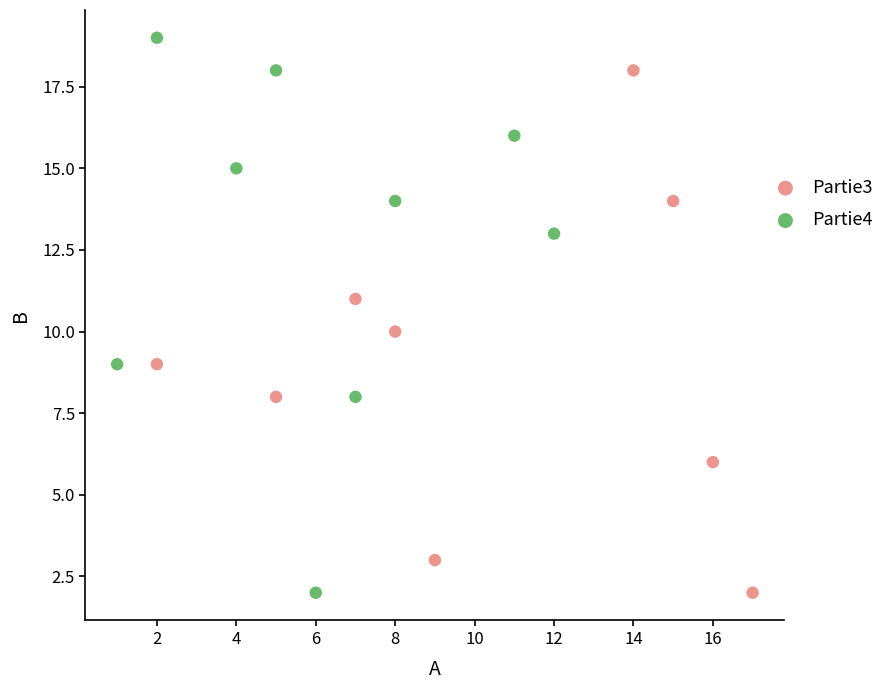

Which series reaches the maximum Y coordinate?

Partie4